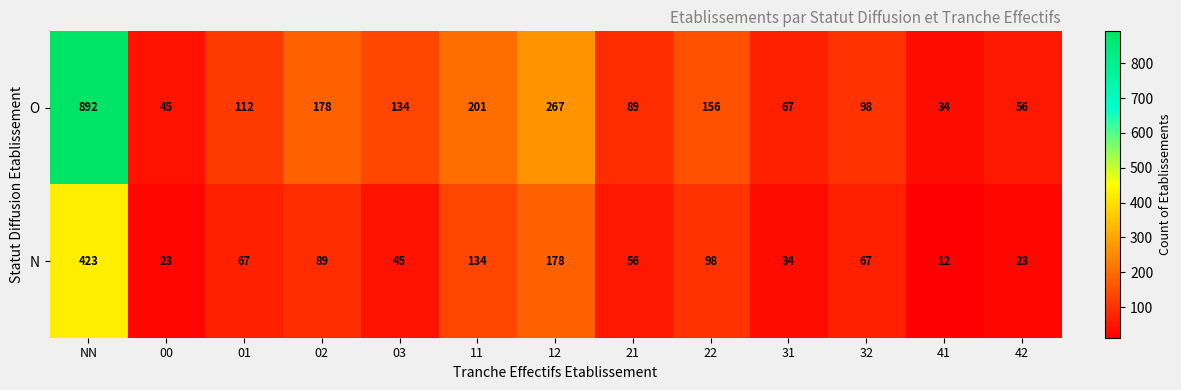

List the labels in order of O value, smallest first.

41, 00, 42, 31, 21, 32, 01, 03, 22, 02, 11, 12, NN